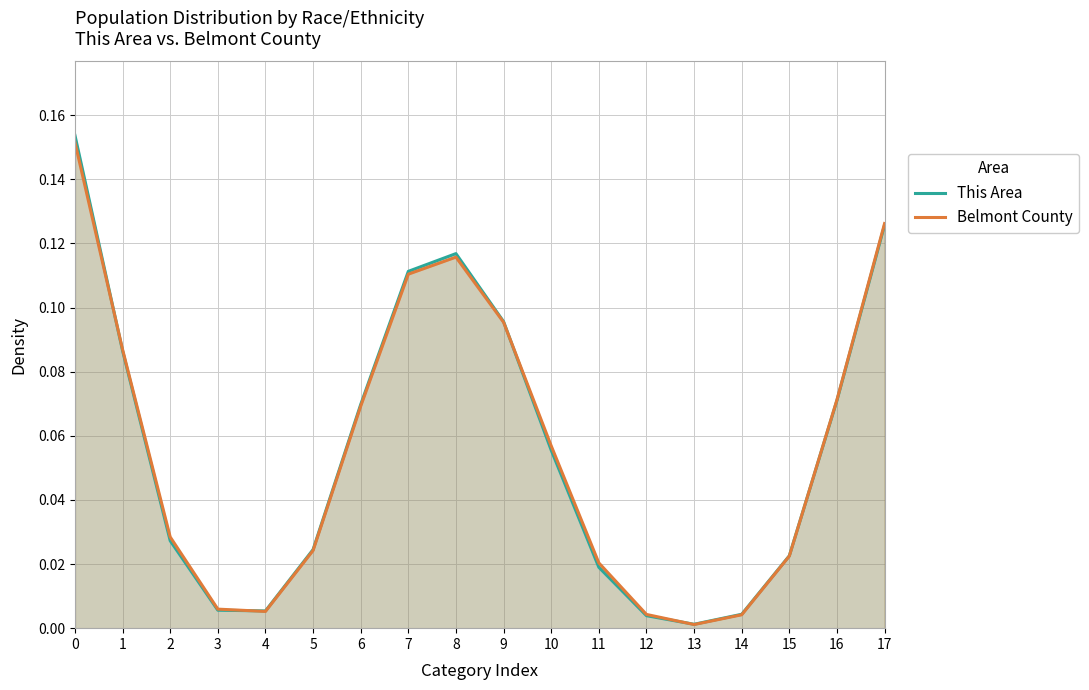

How many lines are shown in the chart?

2